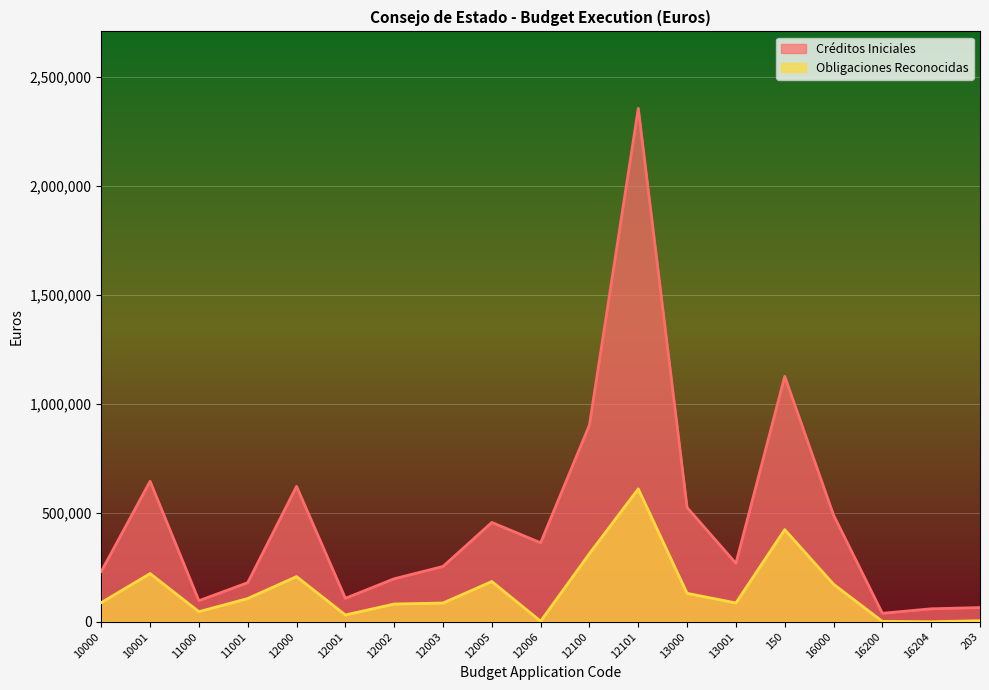

What is the label of the 7th point from the left?

12002